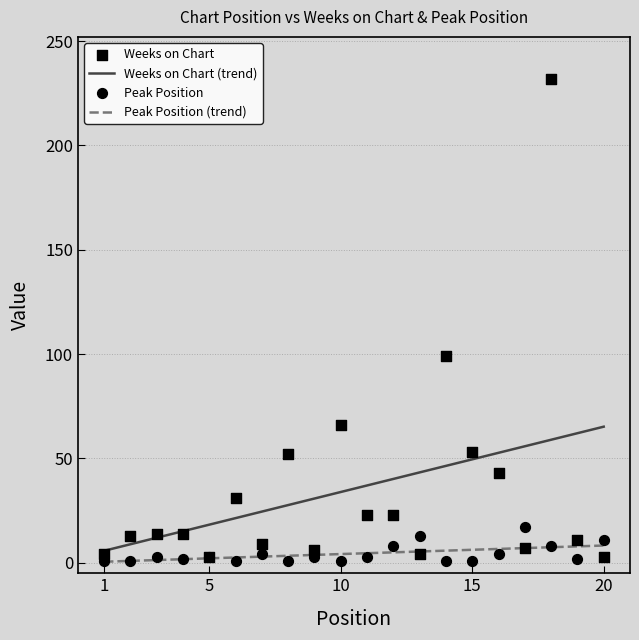

At which category is the sum across all series the highest?

18